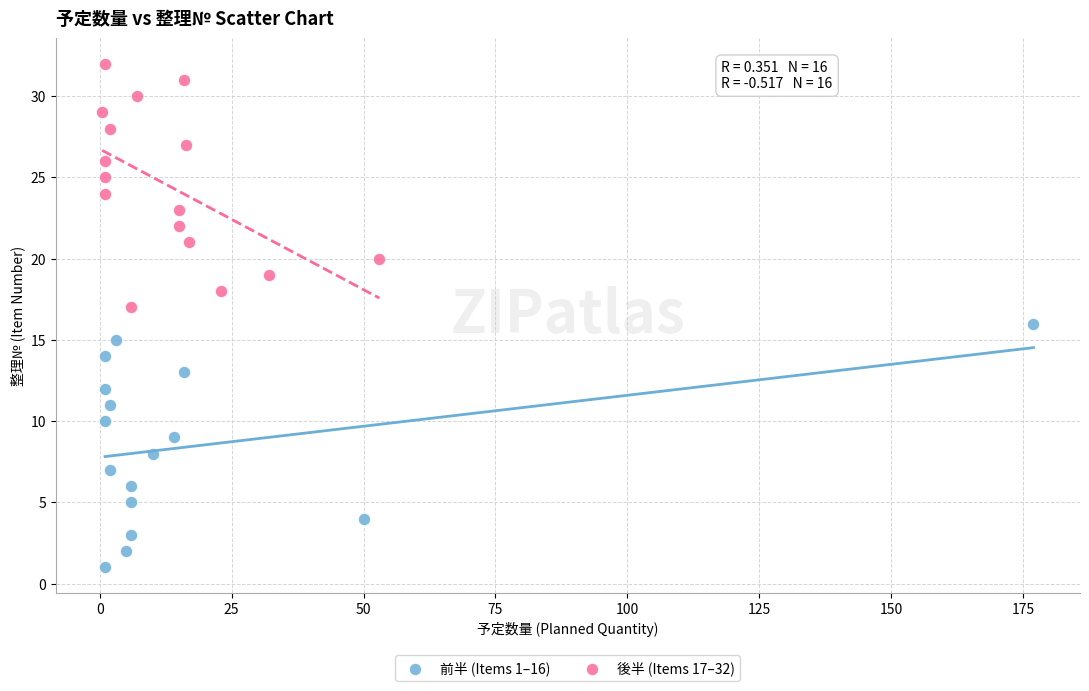

Which series reaches the minimum Y coordinate?

前半 (Items 1–16)